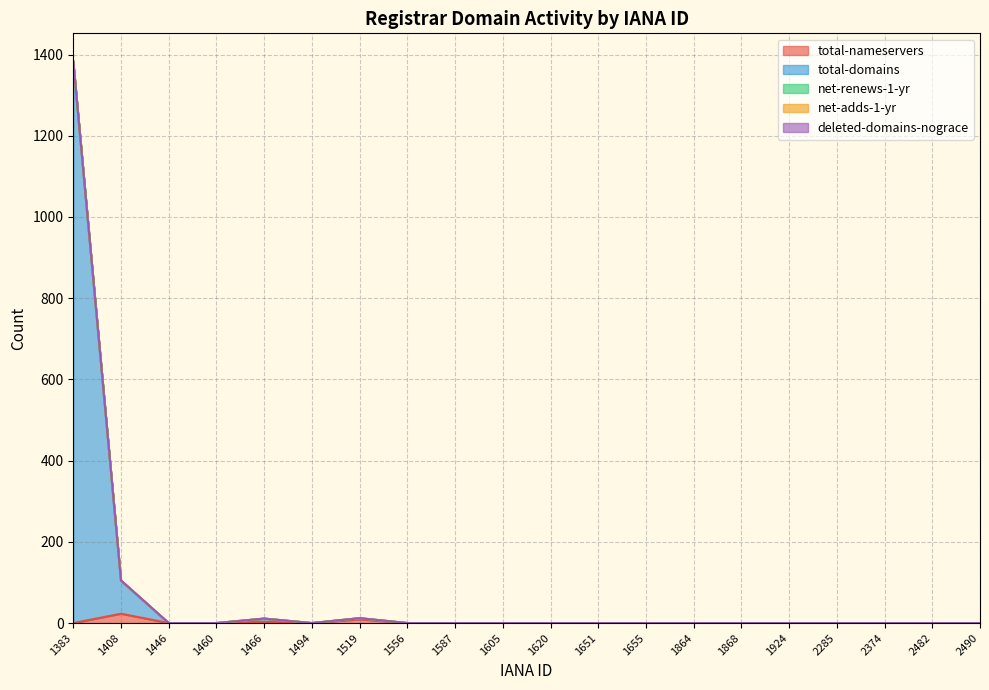

True or false: total-nameservers and total-domains intersect in this chart.

False